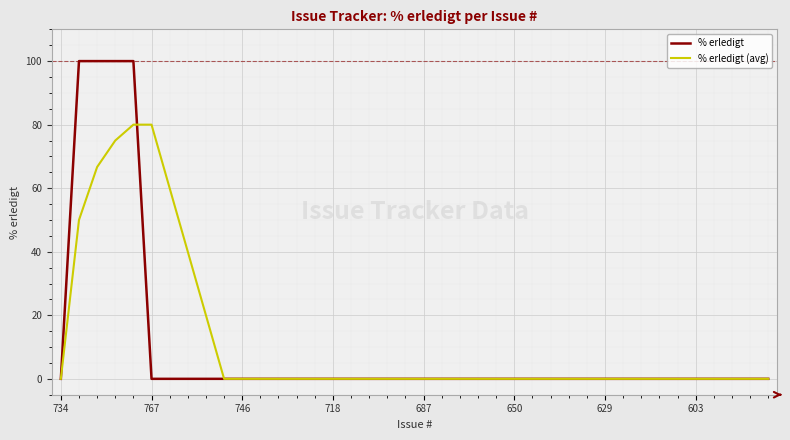

What are all the series names shown in the legend?

% erledigt, % erledigt (avg)